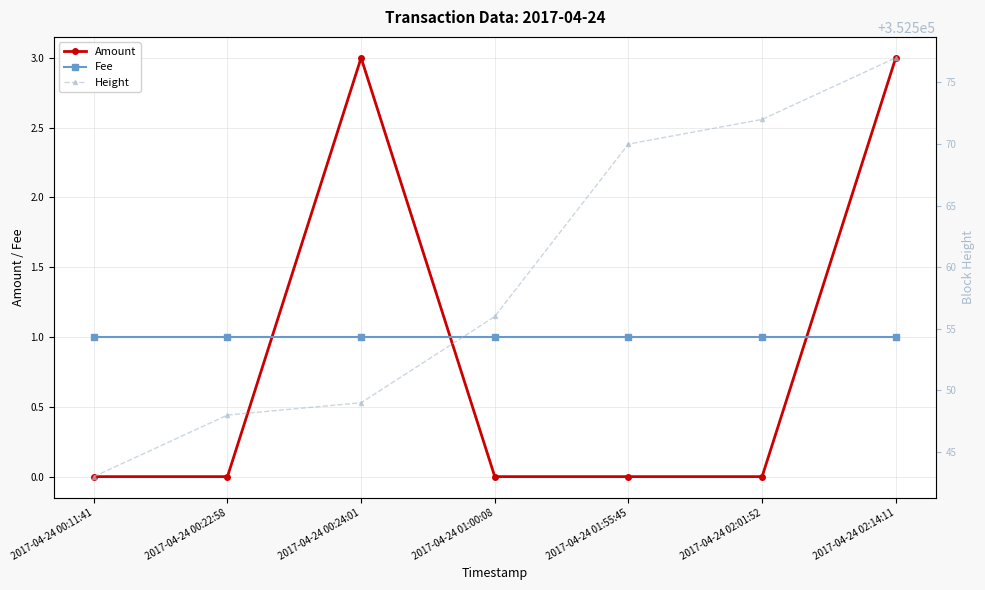

True or false: Height and Amount intersect in this chart.

False